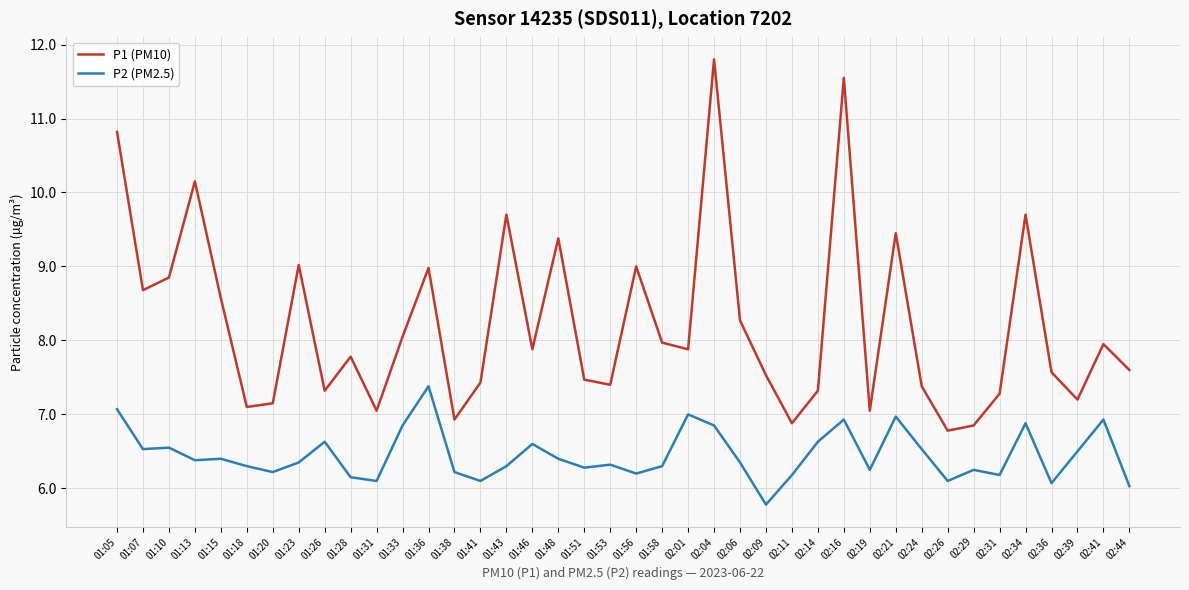

What value does the P1 (PM10) series have at 01:43?

9.7